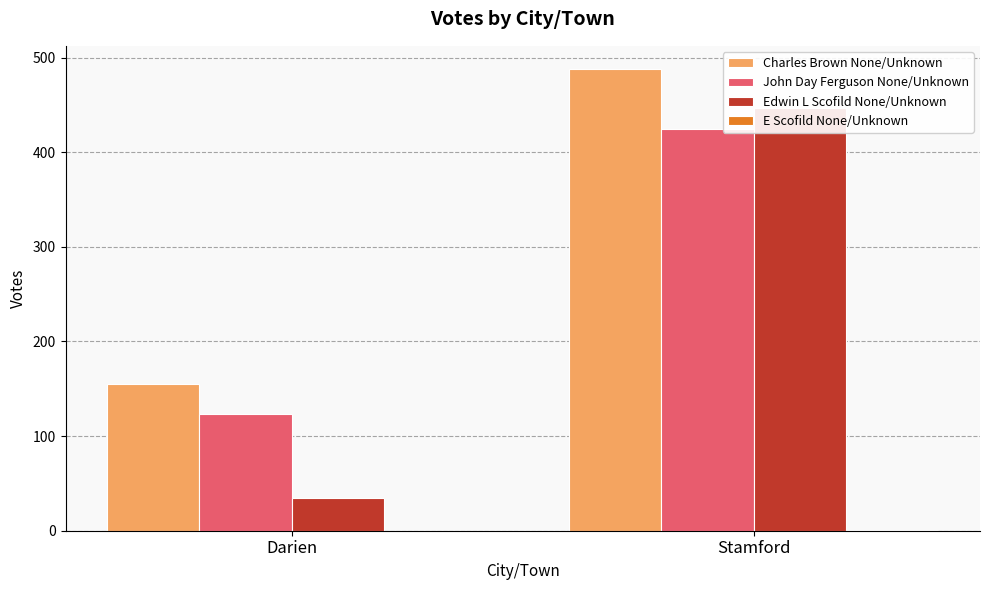

What is the difference between the John Day Ferguson None/Unknown values at Stamford and Darien?

302